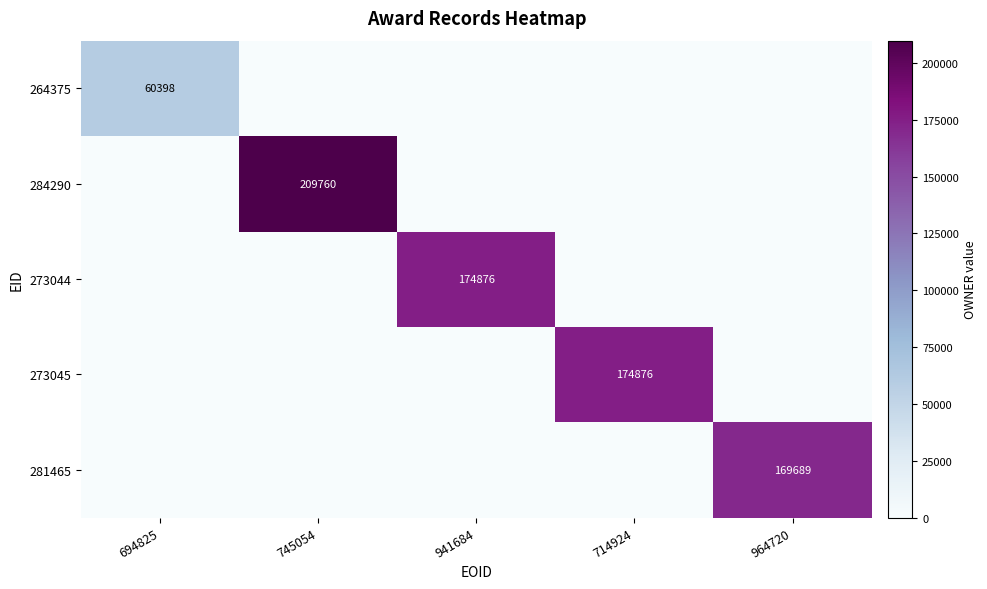

True or false: 273045 has a value of 174876 at 714924.

True